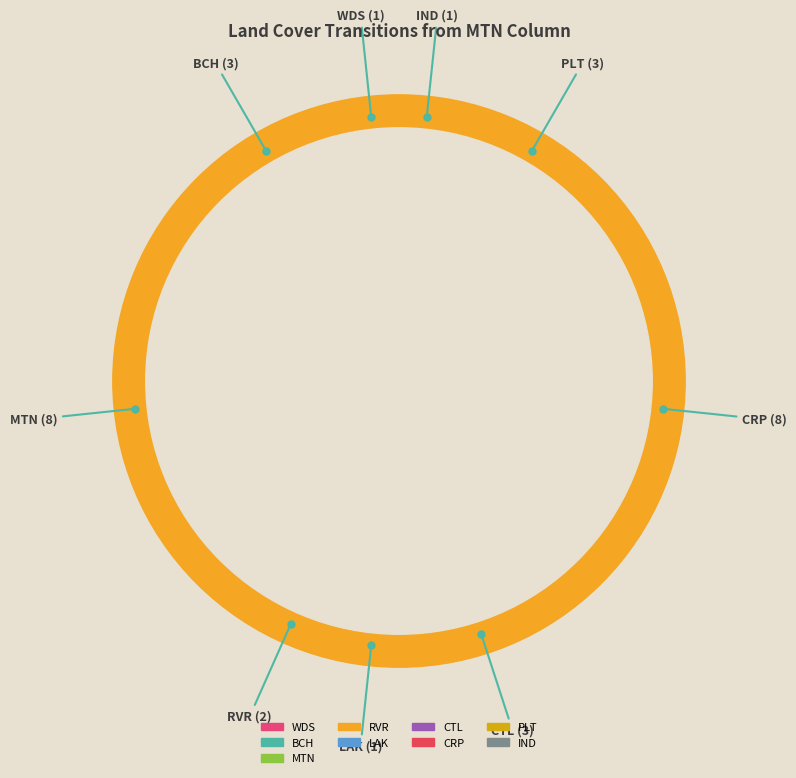

What percentage is NOT represented by BCH?

90.0%